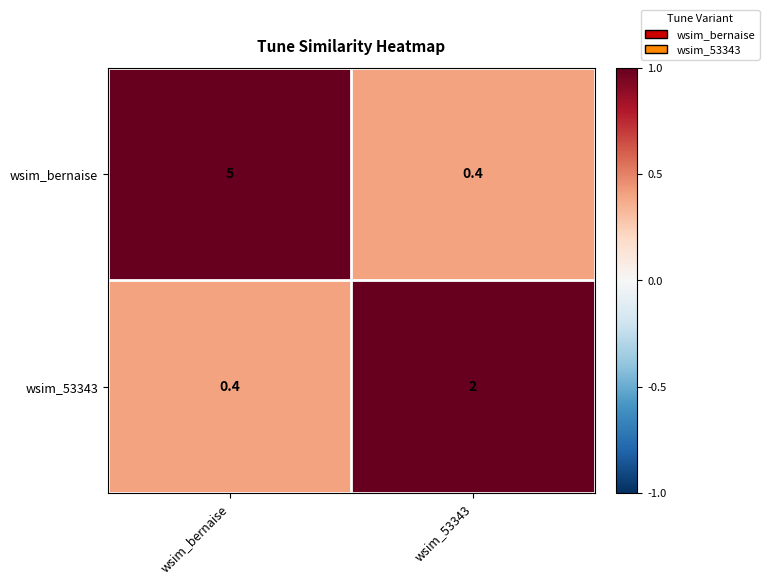

Is it true that wsim_53343 equals 0.9 at wsim_53343?

False